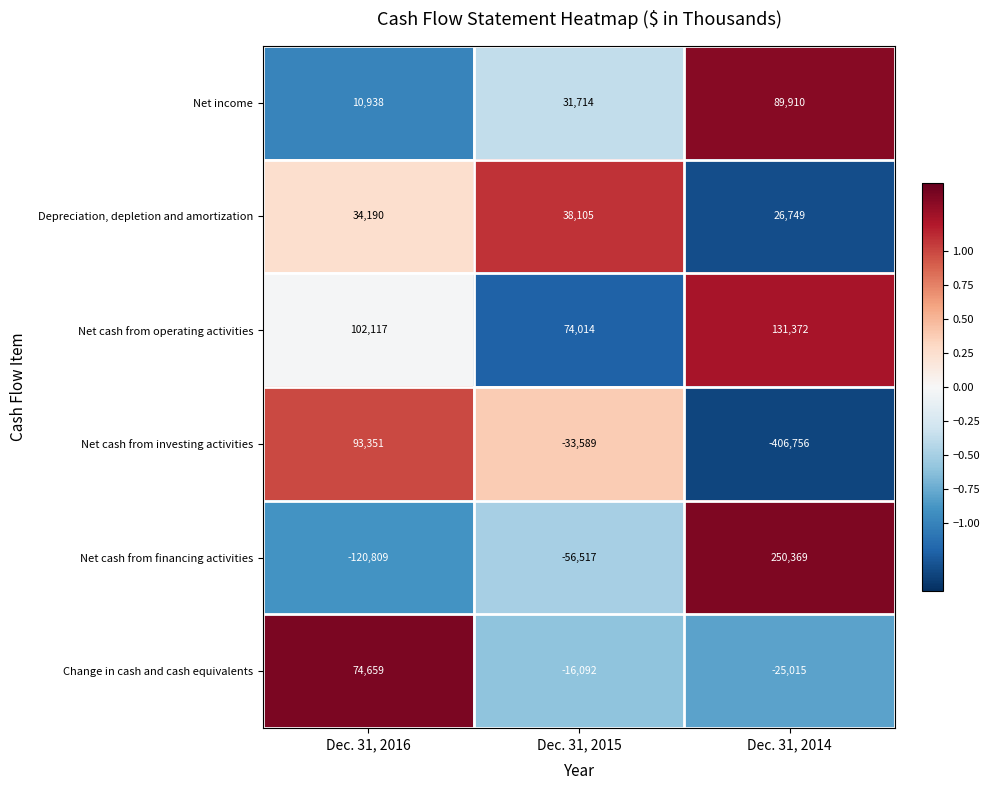

Count the number of data series in this chart.

6